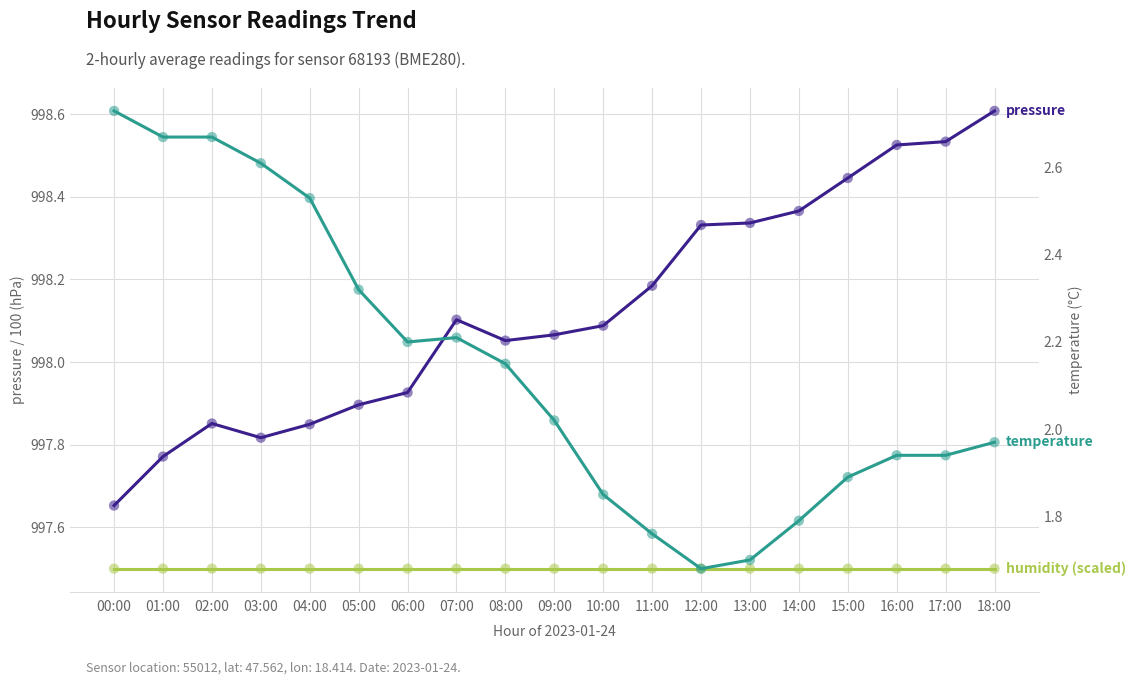

Which series has the widest spread of Y values?

temperature